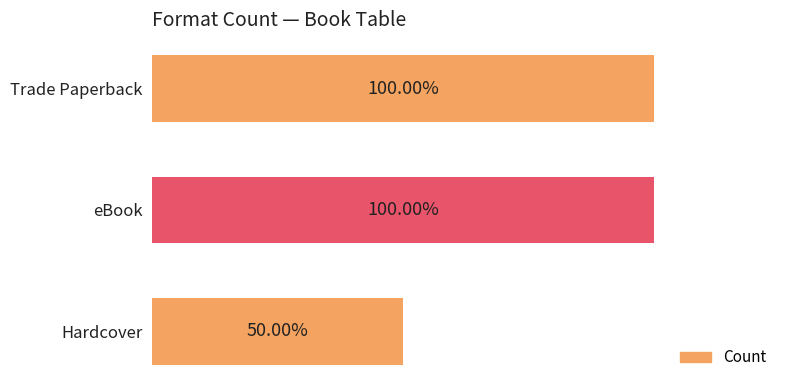

What is the sum of all values?

5